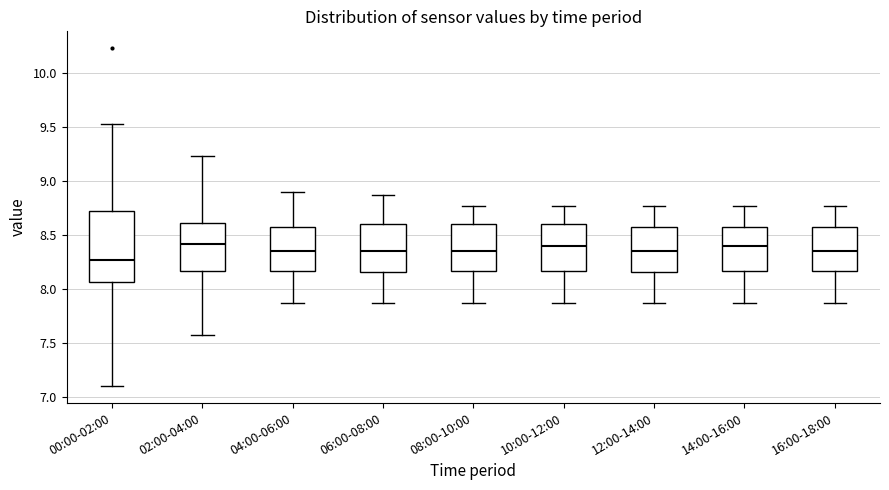

Reading left to right, transcribe this box plot: for each box, give where its median line is, the range the box spans, and where its two whiskers end, as read against the y-axis. The values are not printed on the chart, so give them approximately, as read against the axis.

00:00-02:00: median 8.25, box 8.05 to 8.75, whiskers 7.10 to 9.55
02:00-04:00: median 8.40, box 8.15 to 8.60, whiskers 7.55 to 9.25
04:00-06:00: median 8.35, box 8.15 to 8.55, whiskers 7.85 to 8.90
06:00-08:00: median 8.35, box 8.15 to 8.60, whiskers 7.85 to 8.85
08:00-10:00: median 8.35, box 8.15 to 8.60, whiskers 7.85 to 8.75
10:00-12:00: median 8.40, box 8.15 to 8.60, whiskers 7.85 to 8.75
12:00-14:00: median 8.35, box 8.15 to 8.60, whiskers 7.85 to 8.75
14:00-16:00: median 8.40, box 8.15 to 8.60, whiskers 7.85 to 8.75
16:00-18:00: median 8.35, box 8.15 to 8.60, whiskers 7.85 to 8.75